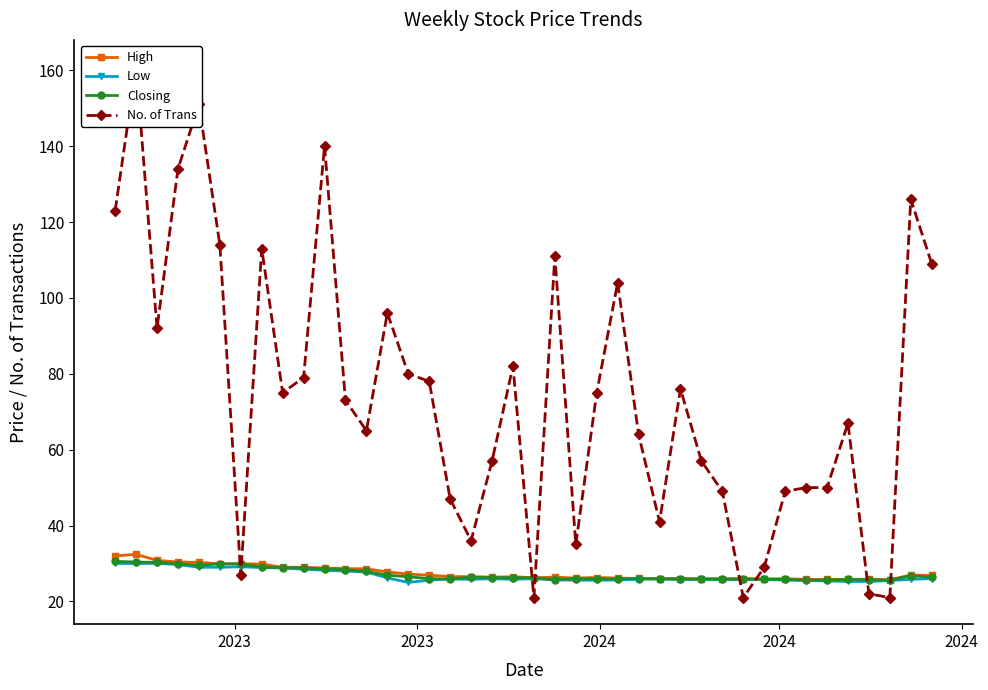

True or false: High and Low cross at least once.

False